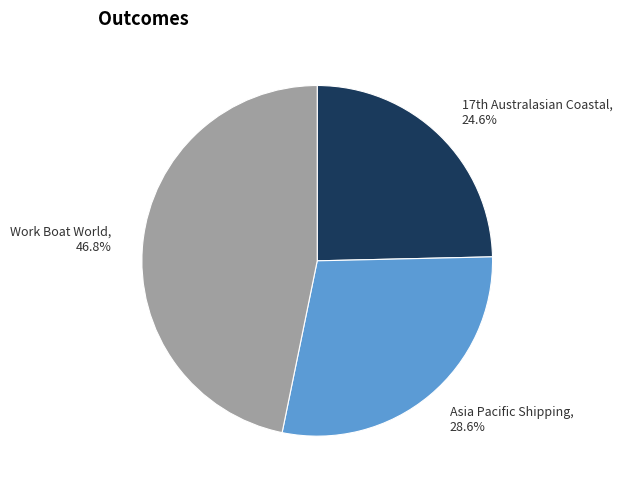

To the nearest percent, what is the average slice percentage?

33%